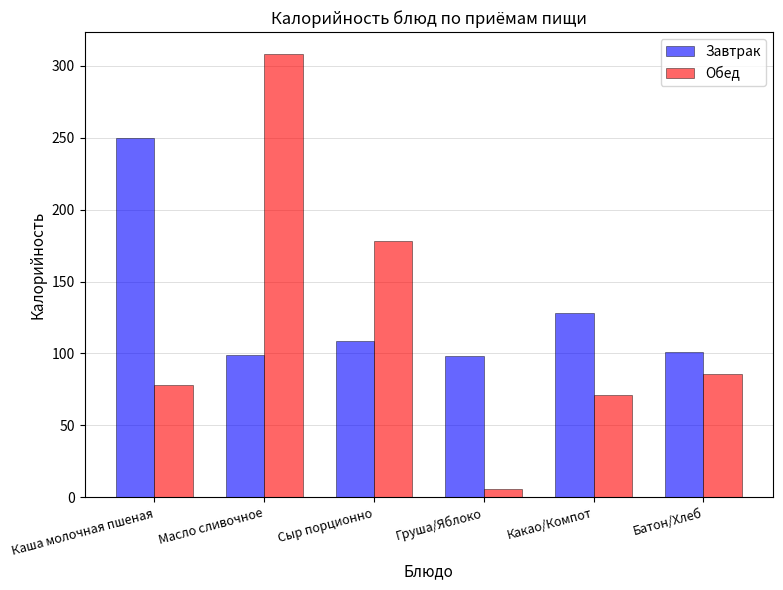

Which series has the widest spread of values?

Обед